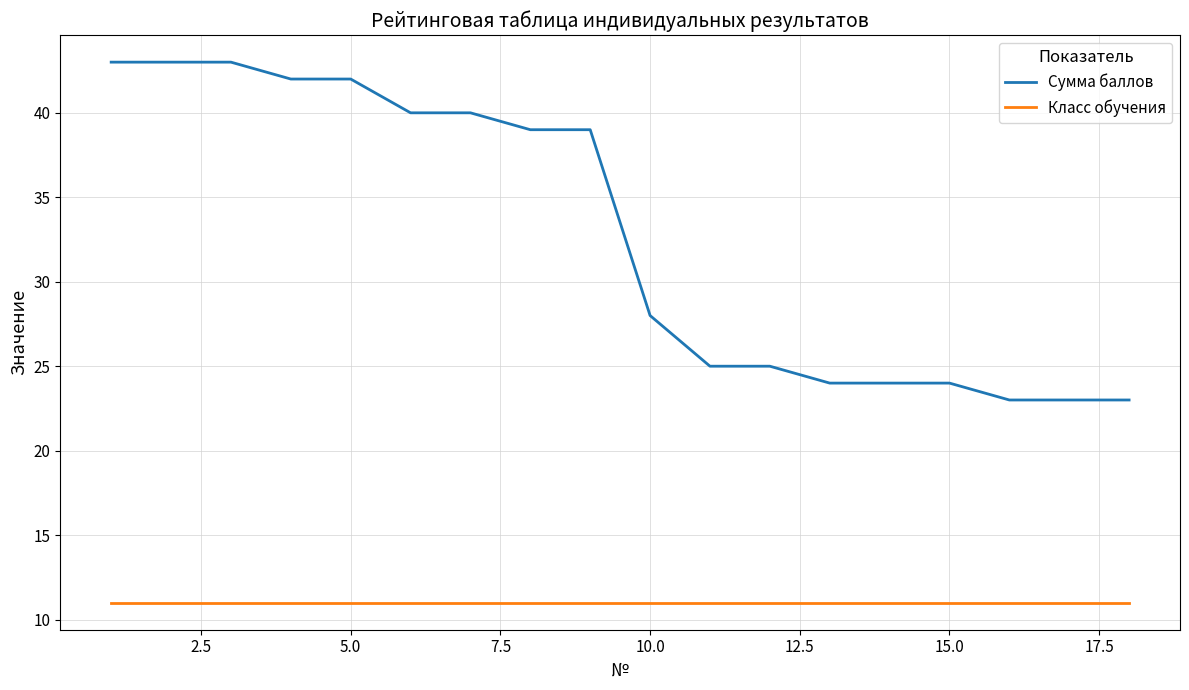

What is the maximum value shown in the chart?

43